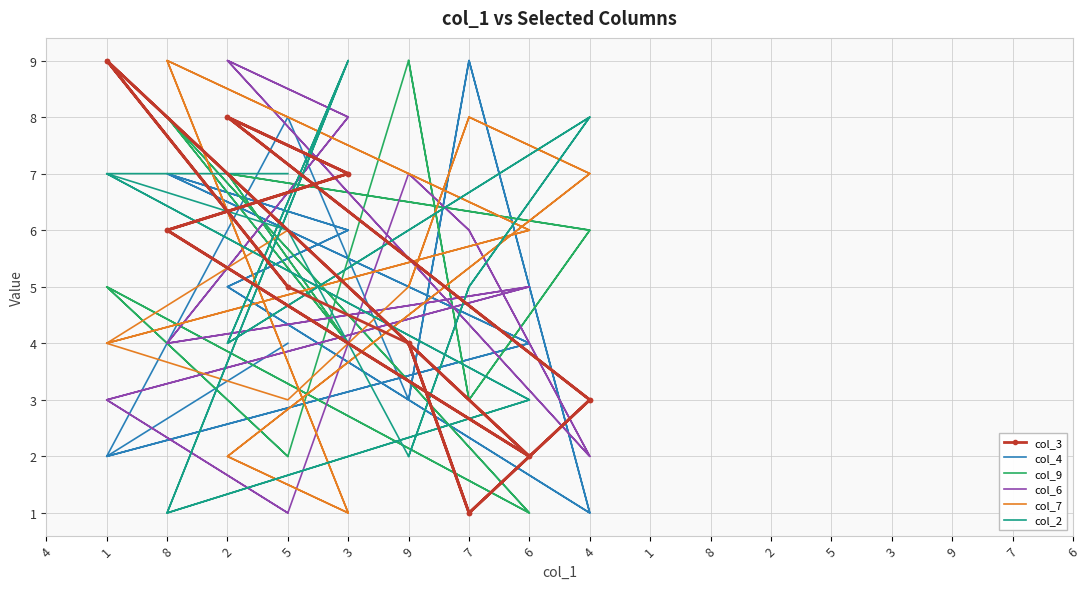

List the series in order of their peak value, lowest first.

col_3, col_4, col_9, col_6, col_7, col_2